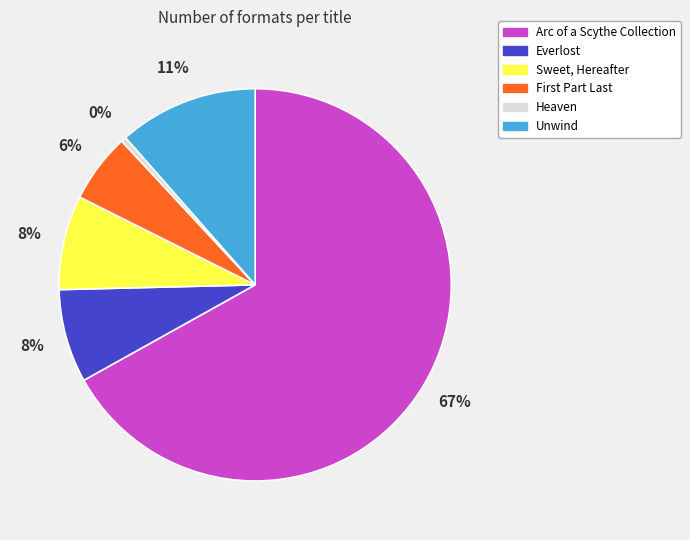

Is Unwind the majority of the pie?

No